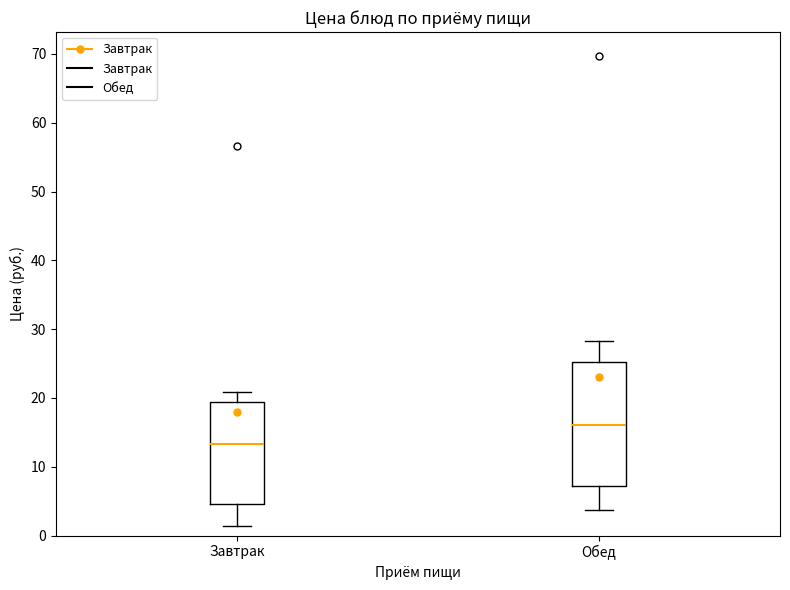

Reading left to right, read every box against the y-axis: the position of its median line, the range the box covers, and the ends of its whiskers. The values are not printed on the chart, so give them approximately, as read against the axis.

Завтрак: median 13, box 5 to 19, whiskers 1 to 21
Обед: median 16, box 7 to 25, whiskers 4 to 28